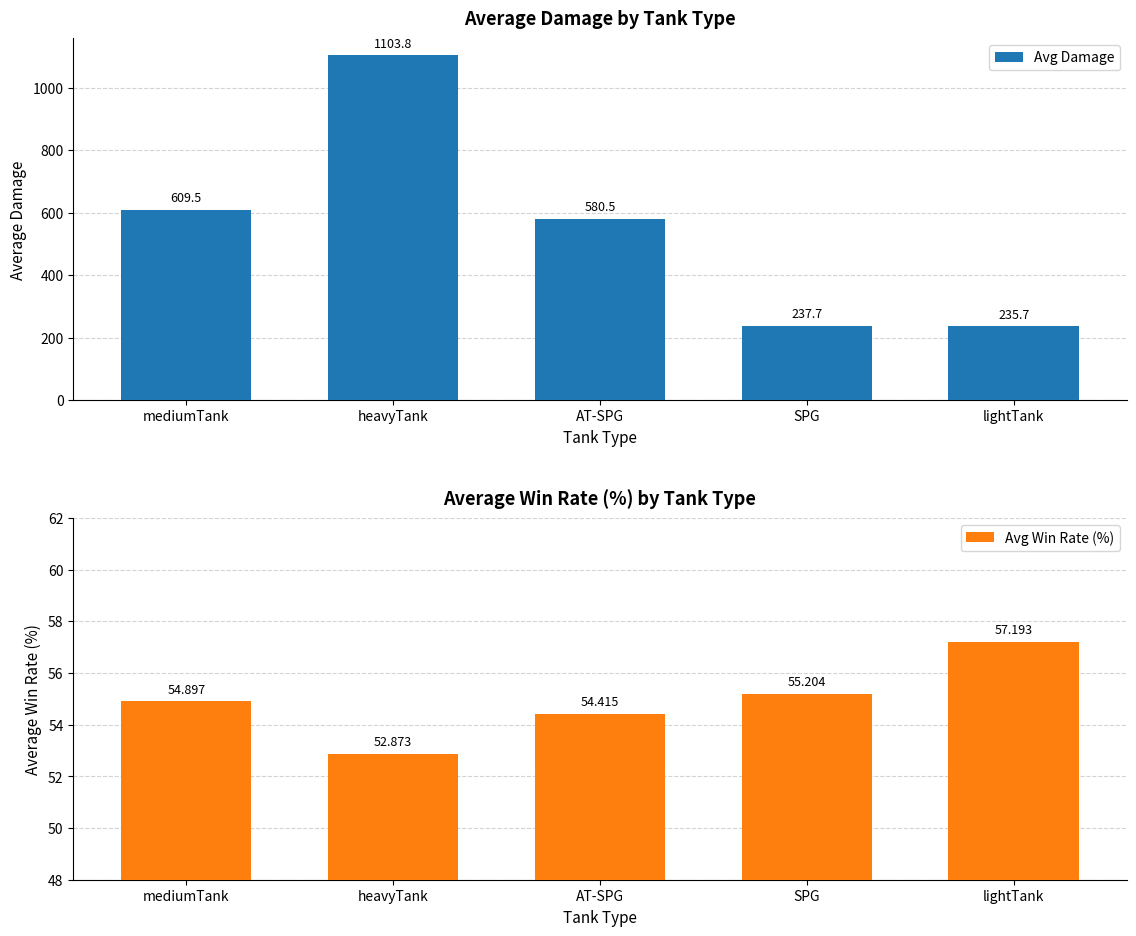

What is the label of the 2nd bar from the left?

heavyTank